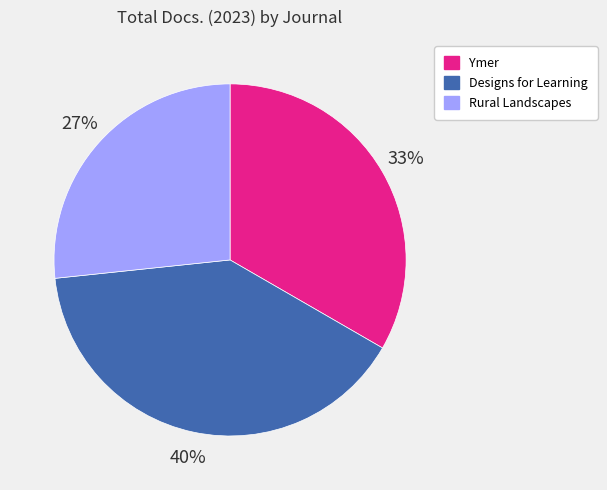

To the nearest percent, what is the difference between the Designs for Learning and Rural Landscapes slice percentages?

13%